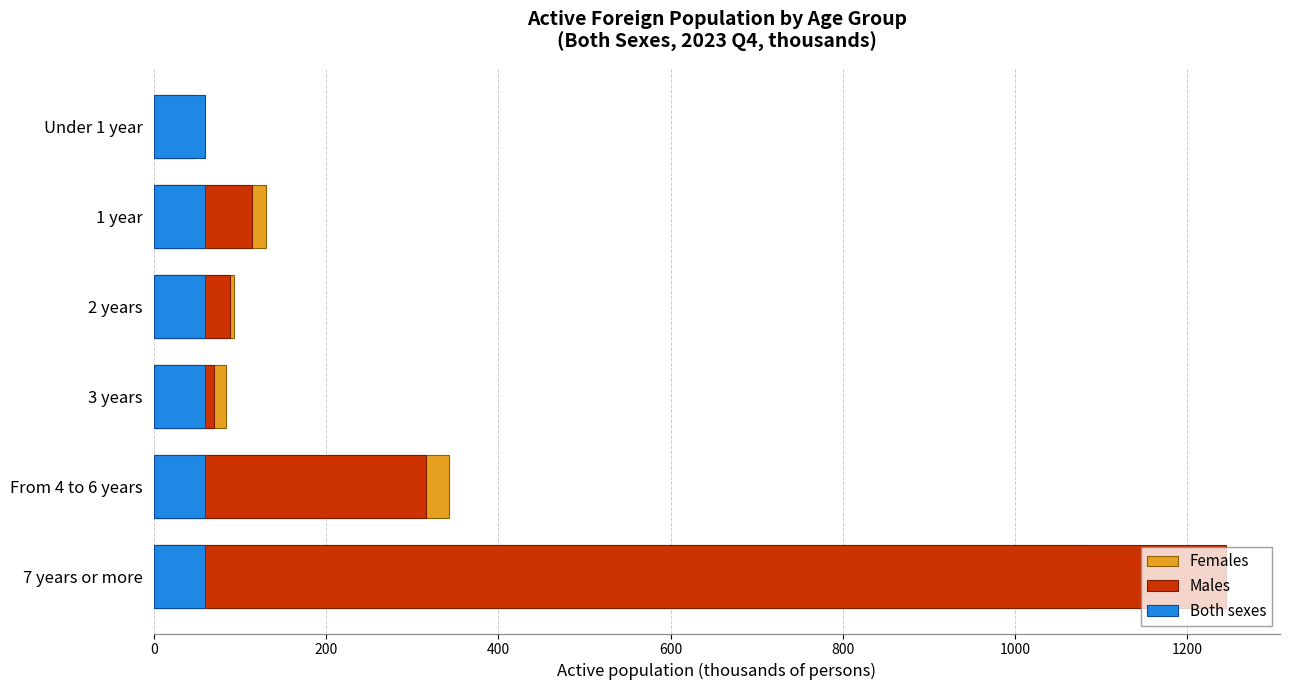

What is the difference between the highest and lowest values at 400?

92.9